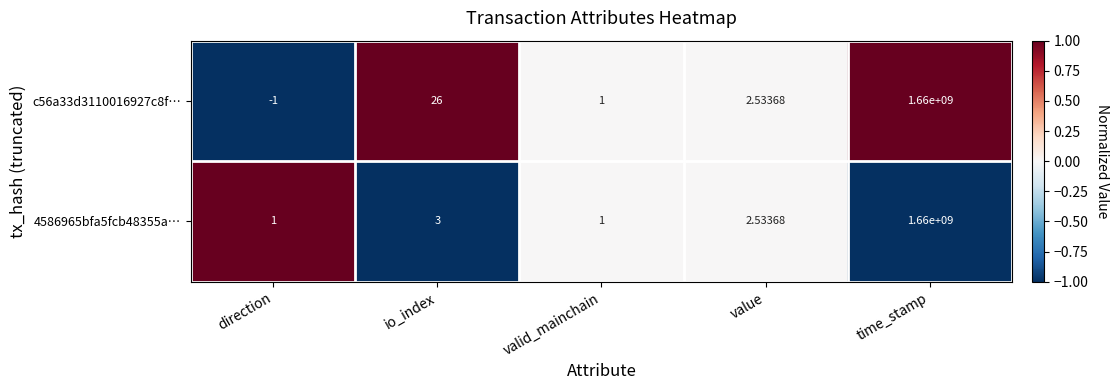

At which label is c56a33d3110016927c8f… closest to 829999999?

io_index